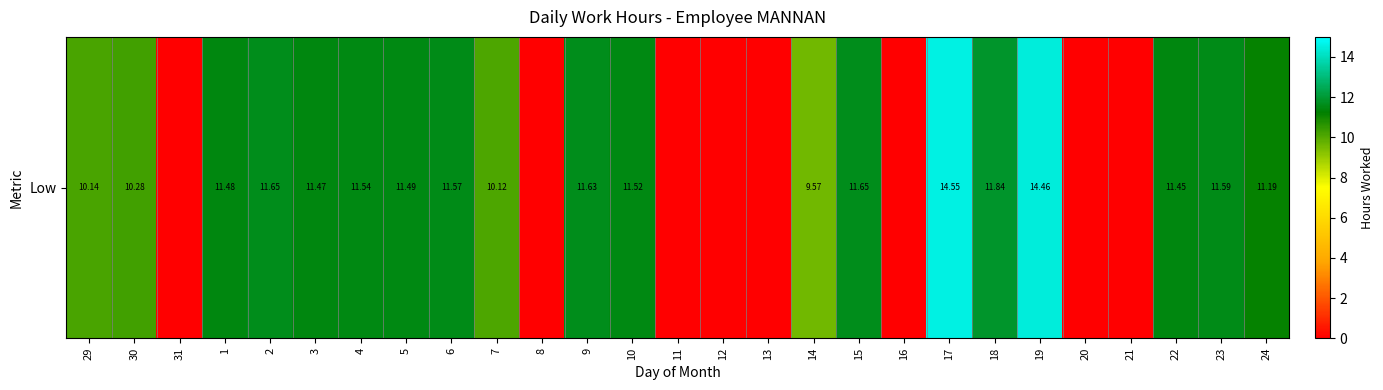

What is the difference between the second highest and second lowest values?

14.5